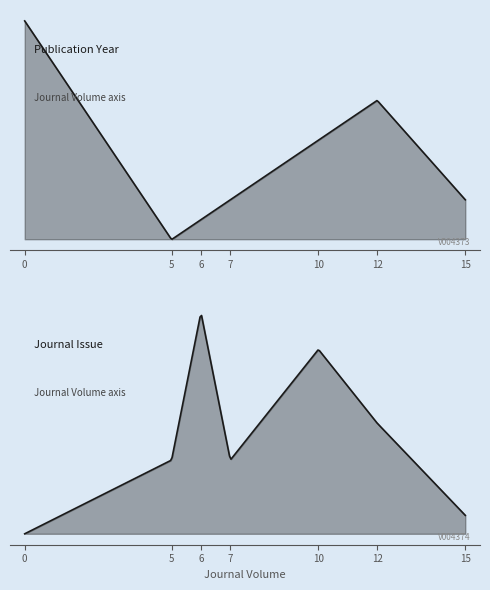

How many Journal Issue values are between 4 and 12?

6